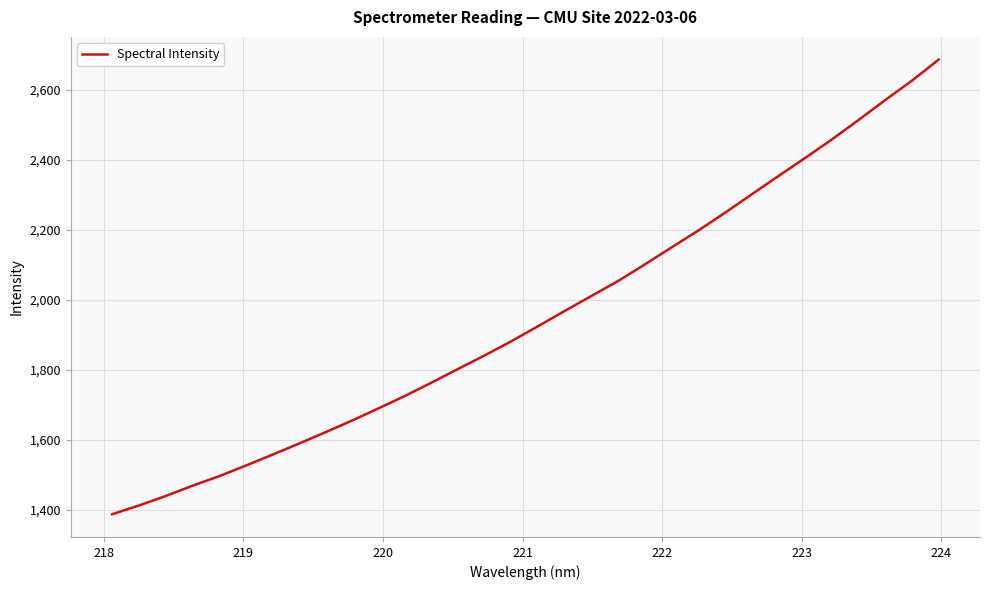

What is the smallest value displayed?

1387.6